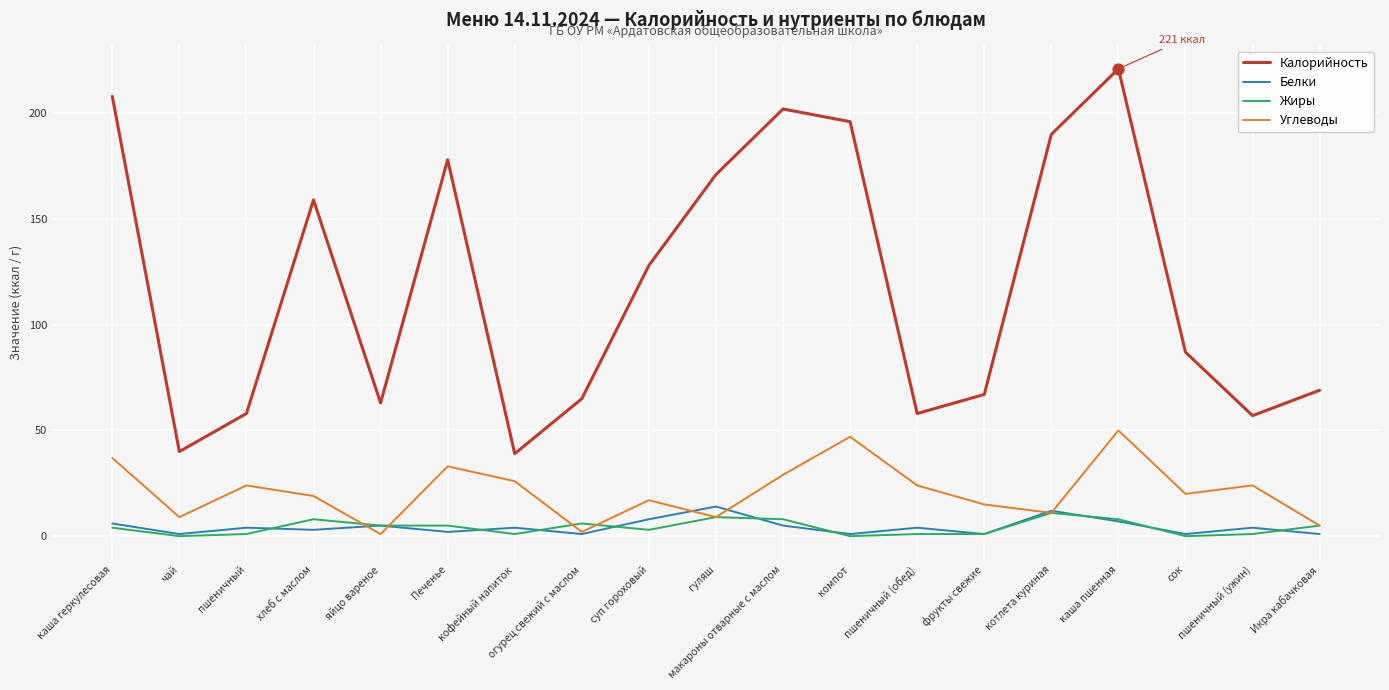

At how many categories does at least one series exceed 212?

1